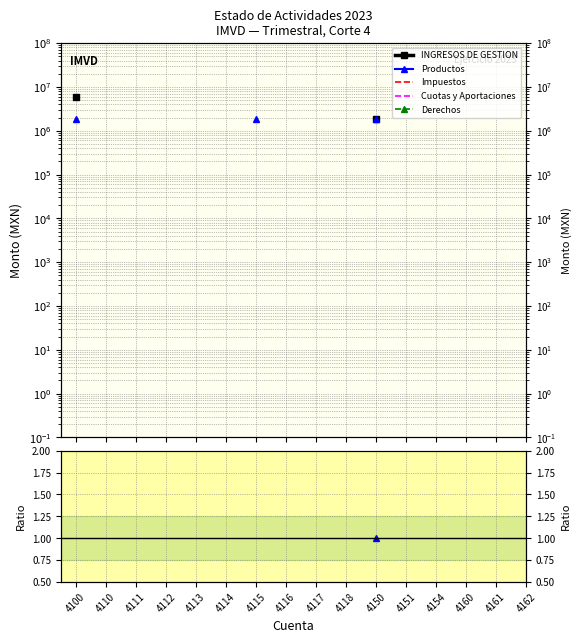

True or false: Impuestos and Cuotas y Aportaciones intersect in this chart.

False